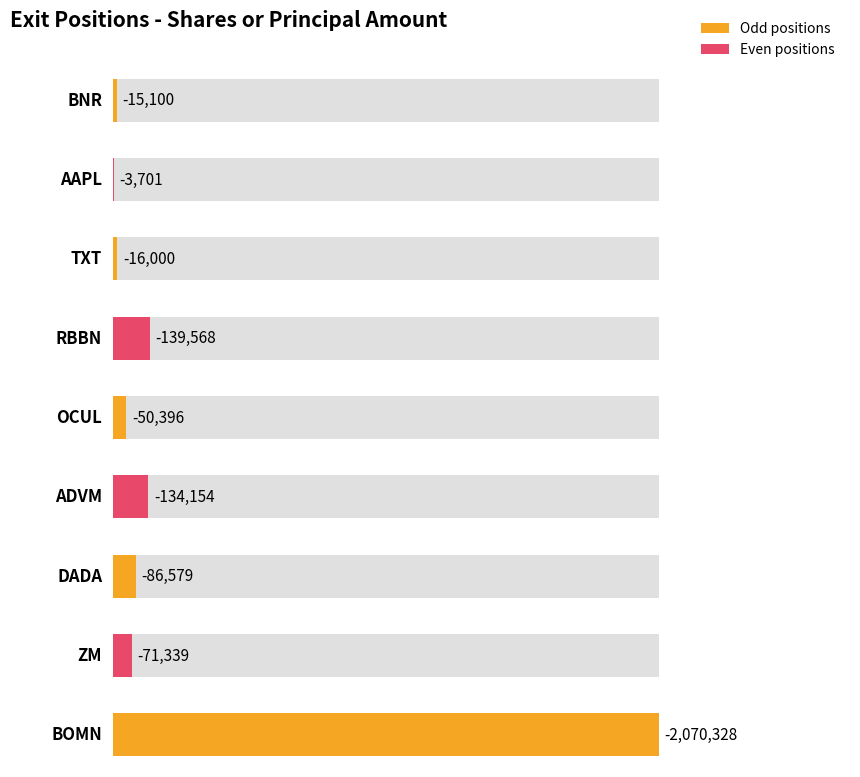

Rank the categories by value from lowest to highest.

BOMN, RBBN, ADVM, DADA, ZM, OCUL, TXT, BNR, AAPL